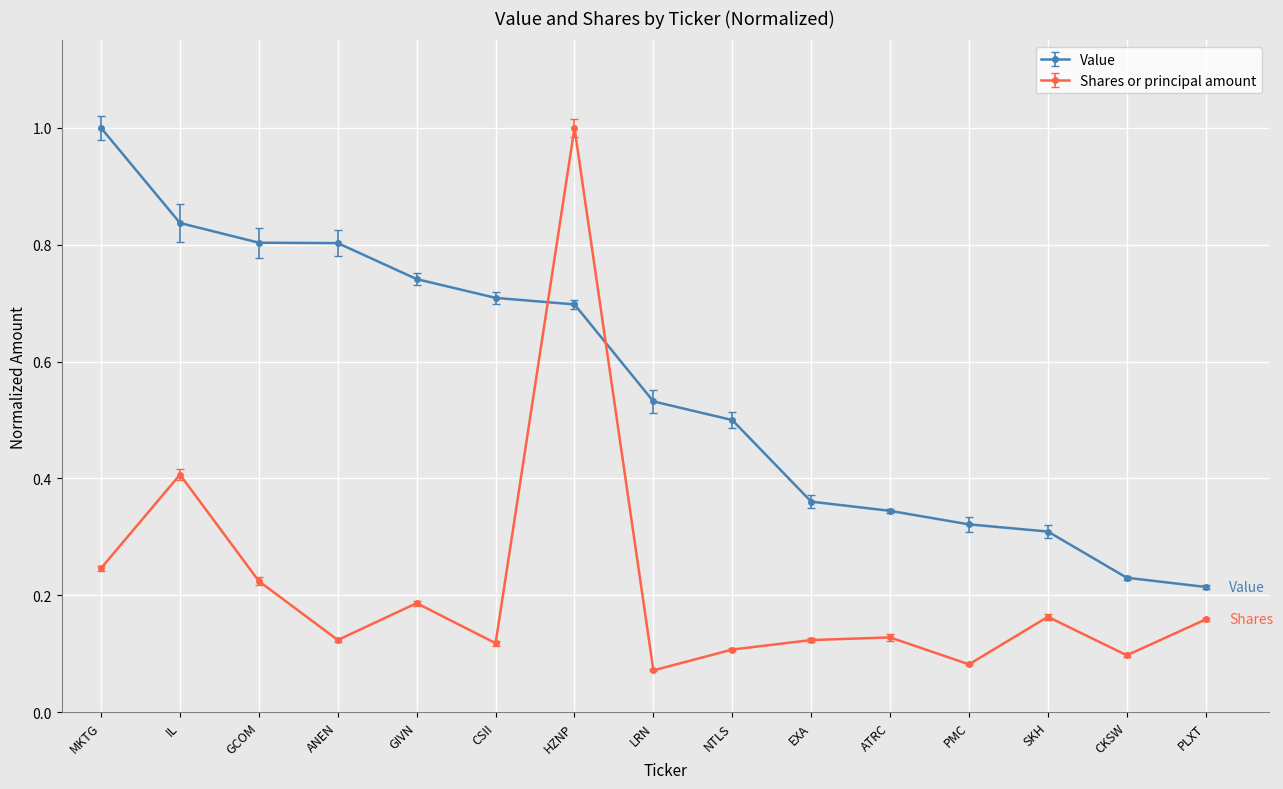

At which category is the sum across all series the highest?

HZNP